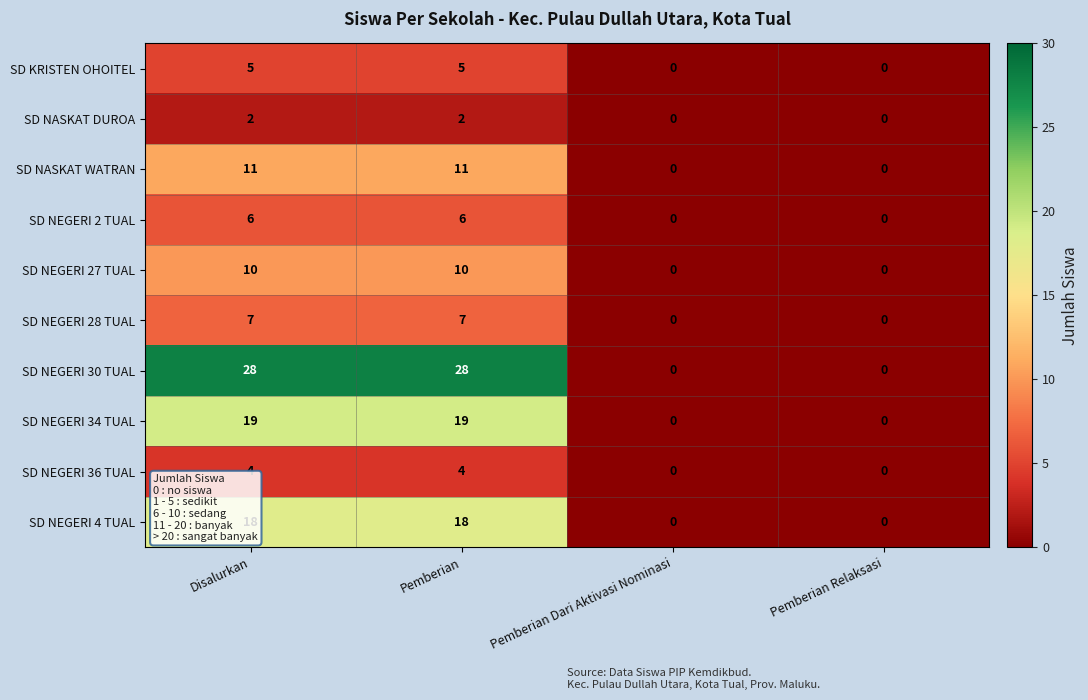

Read the SD NEGERI 28 TUAL value at Disalurkan.

7